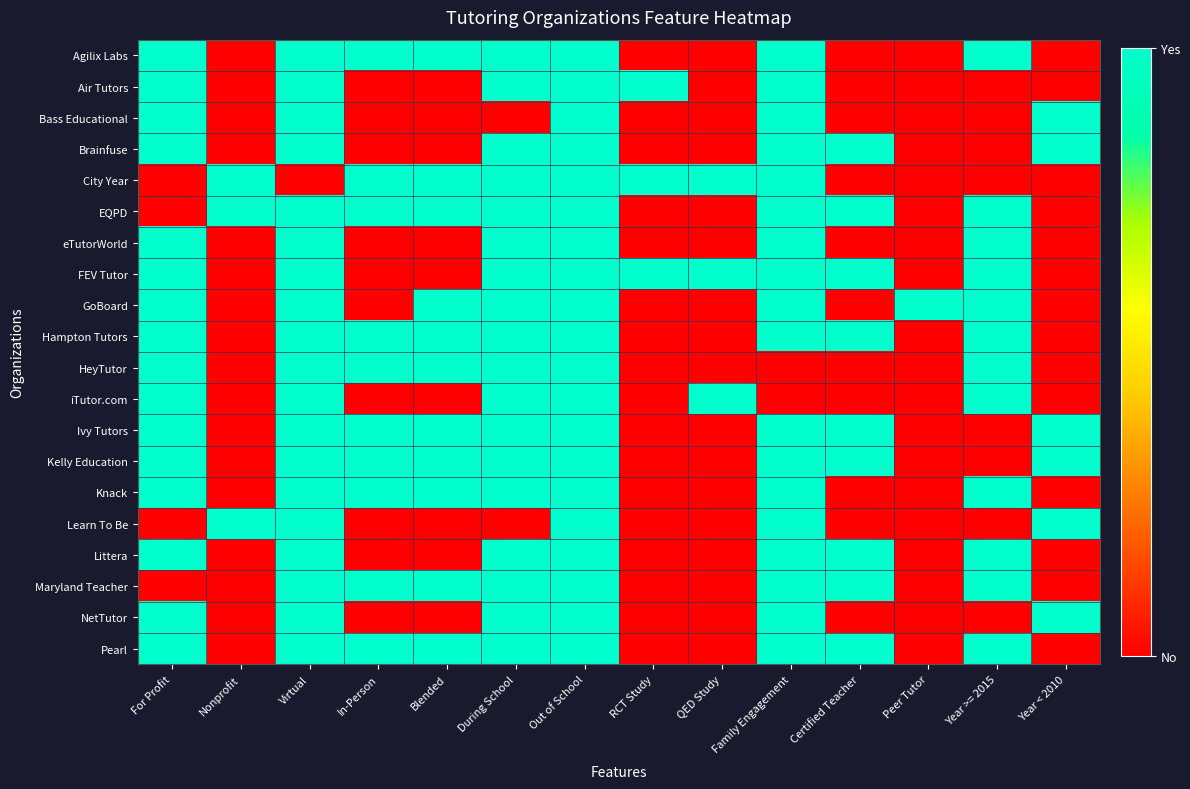

Reading left to right, extract all data points from this chart.

Agilix Labs: For Profit=1	Nonprofit=0	Virtual=1	In-Person=1	Blended=1	During School=1	Out of School=1	RCT Study=0	QED Study=0	Family Engagement=1	Certified Teacher=0	Peer Tutor=0	Year >= 2015=1	Year < 2010=0
Air Tutors: For Profit=1	Nonprofit=0	Virtual=1	In-Person=0	Blended=0	During School=1	Out of School=1	RCT Study=1	QED Study=0	Family Engagement=1	Certified Teacher=0	Peer Tutor=0	Year >= 2015=0	Year < 2010=0
Bass Educational: For Profit=1	Nonprofit=0	Virtual=1	In-Person=0	Blended=0	During School=0	Out of School=1	RCT Study=0	QED Study=0	Family Engagement=1	Certified Teacher=0	Peer Tutor=0	Year >= 2015=0	Year < 2010=1
Brainfuse: For Profit=1	Nonprofit=0	Virtual=1	In-Person=0	Blended=0	During School=1	Out of School=1	RCT Study=0	QED Study=0	Family Engagement=1	Certified Teacher=1	Peer Tutor=0	Year >= 2015=0	Year < 2010=1
City Year: For Profit=0	Nonprofit=1	Virtual=0	In-Person=1	Blended=1	During School=1	Out of School=1	RCT Study=1	QED Study=1	Family Engagement=1	Certified Teacher=0	Peer Tutor=0	Year >= 2015=0	Year < 2010=0
EQPD: For Profit=0	Nonprofit=1	Virtual=1	In-Person=1	Blended=1	During School=1	Out of School=1	RCT Study=0	QED Study=0	Family Engagement=1	Certified Teacher=1	Peer Tutor=0	Year >= 2015=1	Year < 2010=0
eTutorWorld: For Profit=1	Nonprofit=0	Virtual=1	In-Person=0	Blended=0	During School=1	Out of School=1	RCT Study=0	QED Study=0	Family Engagement=1	Certified Teacher=0	Peer Tutor=0	Year >= 2015=1	Year < 2010=0
FEV Tutor: For Profit=1	Nonprofit=0	Virtual=1	In-Person=0	Blended=0	During School=1	Out of School=1	RCT Study=1	QED Study=1	Family Engagement=1	Certified Teacher=1	Peer Tutor=0	Year >= 2015=1	Year < 2010=0
GoBoard: For Profit=1	Nonprofit=0	Virtual=1	In-Person=0	Blended=1	During School=1	Out of School=1	RCT Study=0	QED Study=0	Family Engagement=1	Certified Teacher=0	Peer Tutor=1	Year >= 2015=1	Year < 2010=0
Hampton Tutors: For Profit=1	Nonprofit=0	Virtual=1	In-Person=1	Blended=1	During School=1	Out of School=1	RCT Study=0	QED Study=0	Family Engagement=1	Certified Teacher=1	Peer Tutor=0	Year >= 2015=1	Year < 2010=0
HeyTutor: For Profit=1	Nonprofit=0	Virtual=1	In-Person=1	Blended=1	During School=1	Out of School=1	RCT Study=0	QED Study=0	Family Engagement=0	Certified Teacher=0	Peer Tutor=0	Year >= 2015=1	Year < 2010=0
iTutor.com: For Profit=1	Nonprofit=0	Virtual=1	In-Person=0	Blended=0	During School=1	Out of School=1	RCT Study=0	QED Study=1	Family Engagement=0	Certified Teacher=0	Peer Tutor=0	Year >= 2015=1	Year < 2010=0
Ivy Tutors: For Profit=1	Nonprofit=0	Virtual=1	In-Person=1	Blended=1	During School=1	Out of School=1	RCT Study=0	QED Study=0	Family Engagement=1	Certified Teacher=1	Peer Tutor=0	Year >= 2015=0	Year < 2010=1
Kelly Education: For Profit=1	Nonprofit=0	Virtual=1	In-Person=1	Blended=1	During School=1	Out of School=1	RCT Study=0	QED Study=0	Family Engagement=1	Certified Teacher=1	Peer Tutor=0	Year >= 2015=0	Year < 2010=1
Knack: For Profit=1	Nonprofit=0	Virtual=1	In-Person=1	Blended=1	During School=1	Out of School=1	RCT Study=0	QED Study=0	Family Engagement=1	Certified Teacher=0	Peer Tutor=0	Year >= 2015=1	Year < 2010=0
Learn To Be: For Profit=0	Nonprofit=1	Virtual=1	In-Person=0	Blended=0	During School=0	Out of School=1	RCT Study=0	QED Study=0	Family Engagement=1	Certified Teacher=0	Peer Tutor=0	Year >= 2015=0	Year < 2010=1
Littera: For Profit=1	Nonprofit=0	Virtual=1	In-Person=0	Blended=0	During School=1	Out of School=1	RCT Study=0	QED Study=0	Family Engagement=1	Certified Teacher=1	Peer Tutor=0	Year >= 2015=1	Year < 2010=0
Maryland Teacher: For Profit=0	Nonprofit=0	Virtual=1	In-Person=1	Blended=1	During School=1	Out of School=1	RCT Study=0	QED Study=0	Family Engagement=1	Certified Teacher=1	Peer Tutor=0	Year >= 2015=1	Year < 2010=0
NetTutor: For Profit=1	Nonprofit=0	Virtual=1	In-Person=0	Blended=0	During School=1	Out of School=1	RCT Study=0	QED Study=0	Family Engagement=1	Certified Teacher=0	Peer Tutor=0	Year >= 2015=0	Year < 2010=1
Pearl: For Profit=1	Nonprofit=0	Virtual=1	In-Person=1	Blended=1	During School=1	Out of School=1	RCT Study=0	QED Study=0	Family Engagement=1	Certified Teacher=1	Peer Tutor=0	Year >= 2015=1	Year < 2010=0